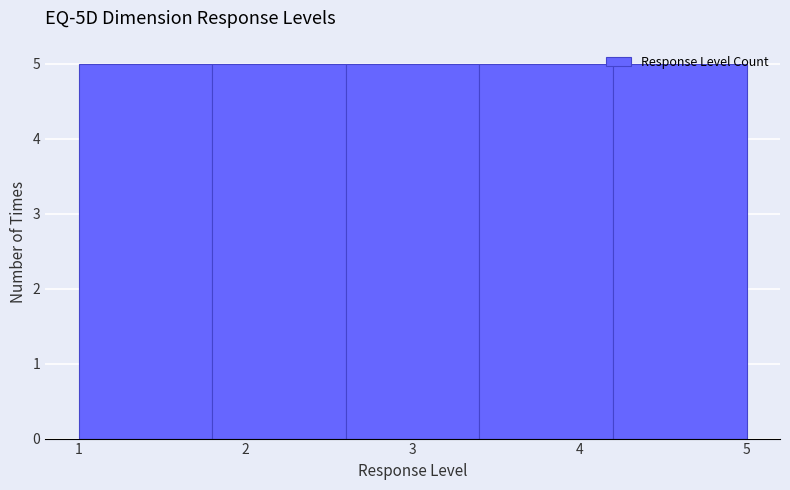

Reading left to right, transcribe this chart: for each bar, give the range it covers on the x-axis and its height. The values are not printed on the chart, so give them approximately, as read against the axis.

1.0 to 1.8: 5
1.8 to 2.6: 5
2.6 to 3.4: 5
3.4 to 4.2: 5
4.2 to 5.0: 5